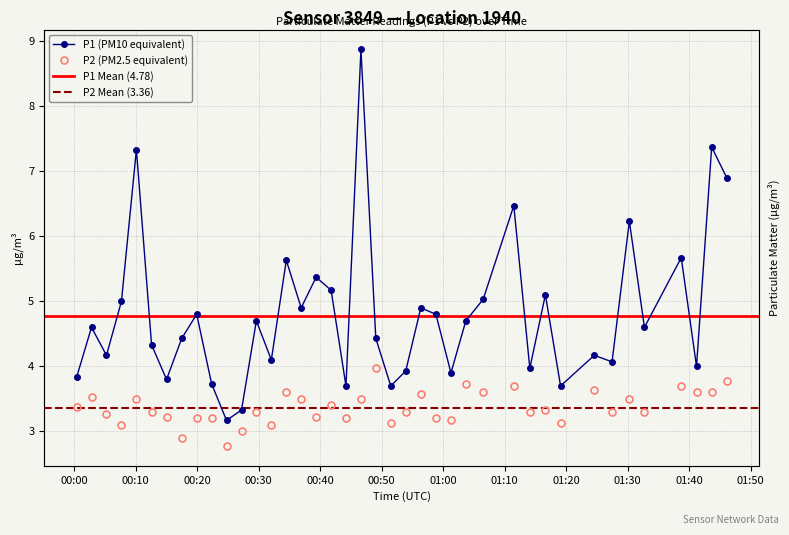

What is the maximum value for P1?

8.9